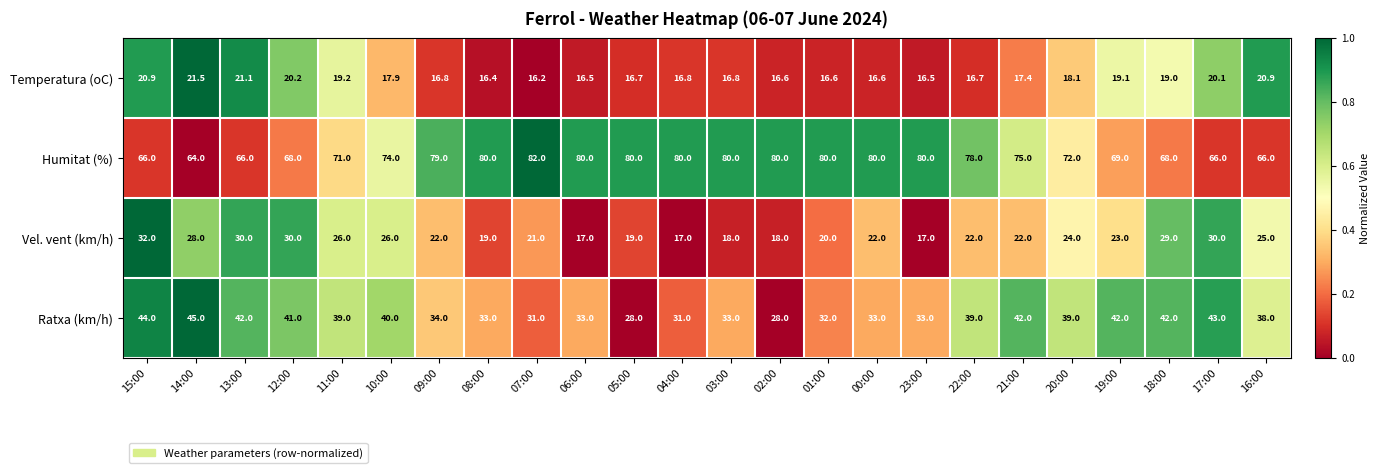

Is it true that Temperatura (oC) equals 16.6 at 02:00?

True